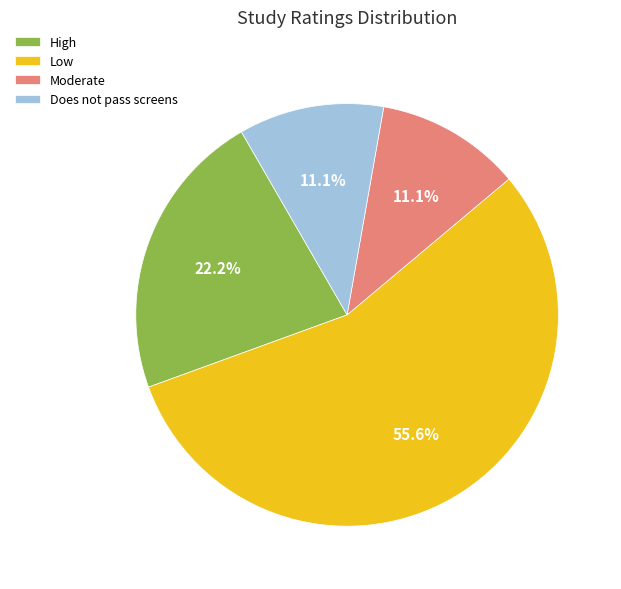

What percentage is the Low slice, to the nearest percent?

56%